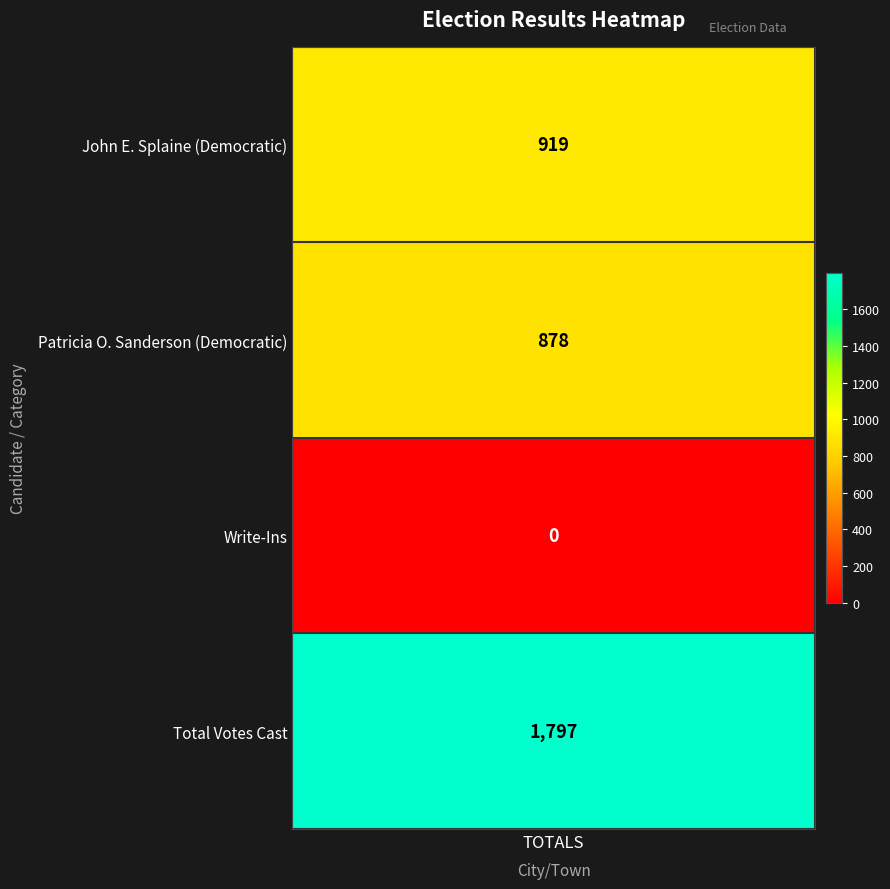

What is the difference between the maximum and minimum values?

1797